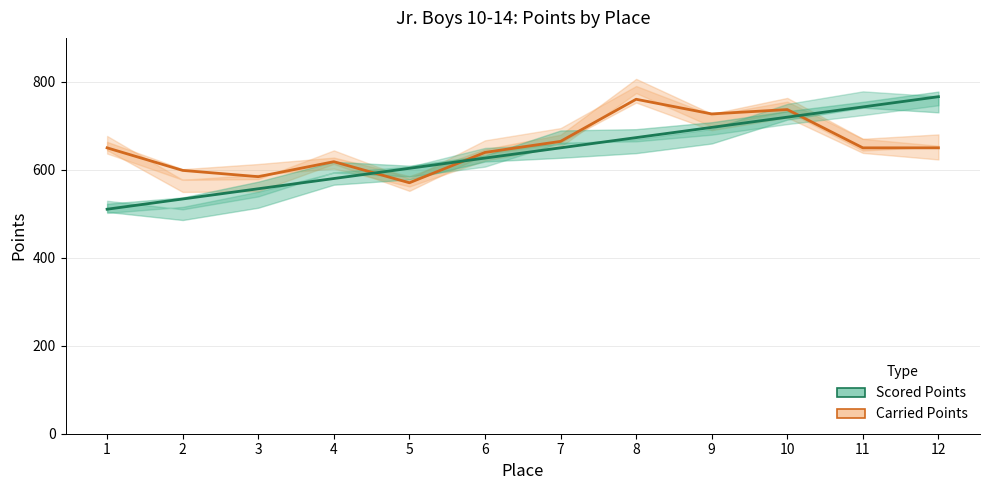

Where is the first local minimum for Carried Points?

3